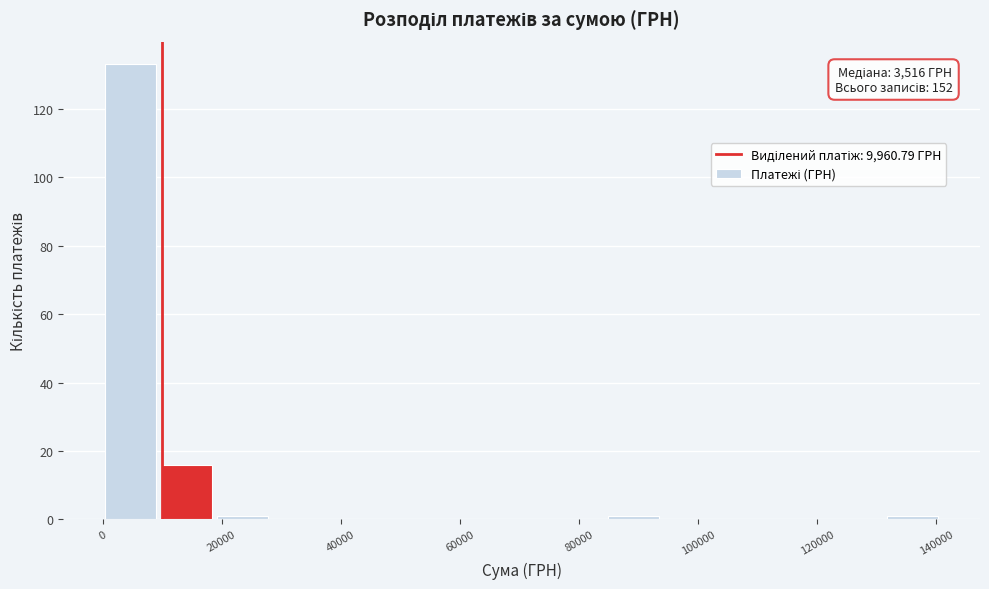

Which range on the x-axis has the tallest bar?

0 to 10000